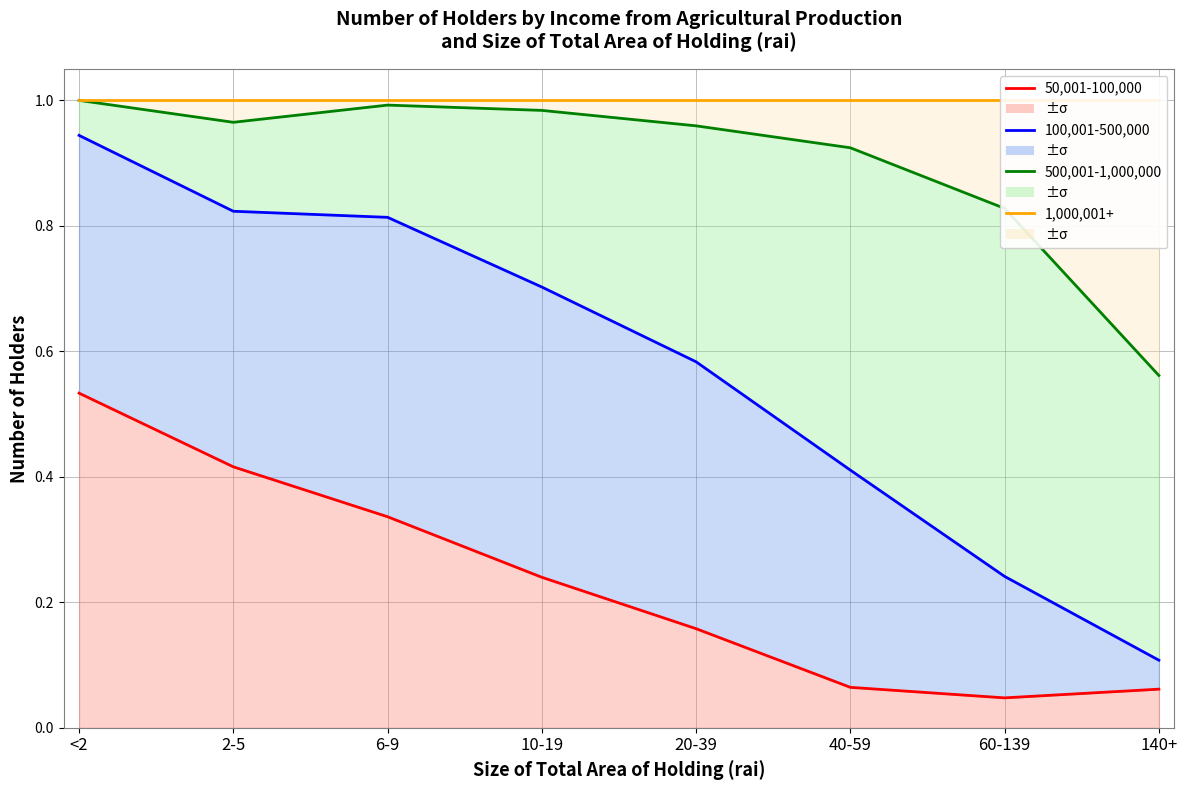

True or false: 50,001-100,000 and 100,001-500,000 intersect in this chart.

False